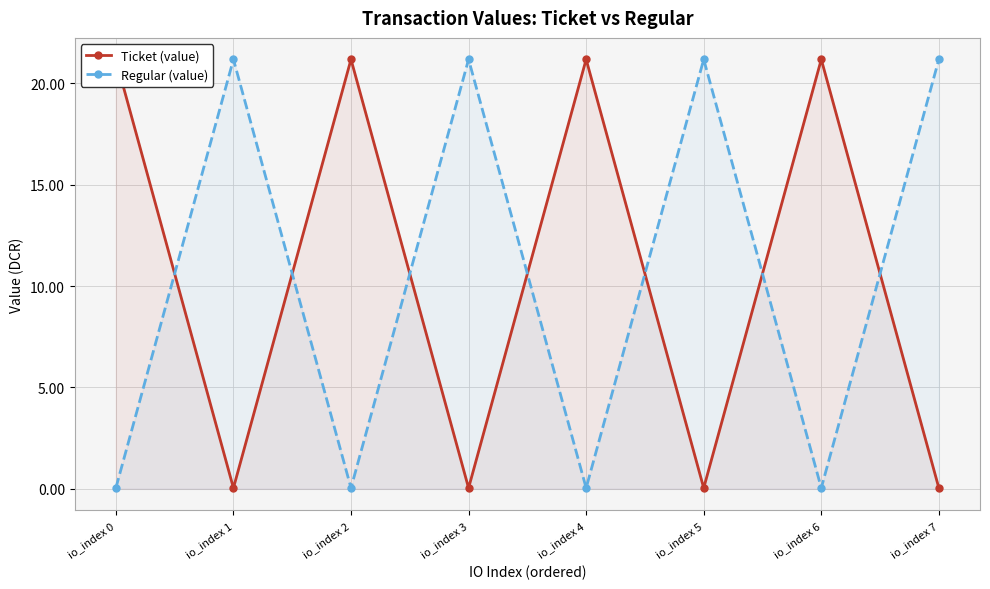

What is the maximum value for Regular (value)?

21.2